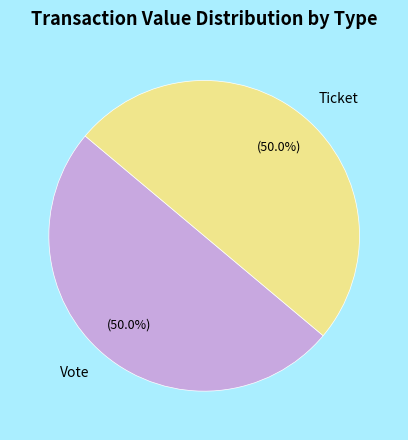

To the nearest percent, what is the average slice percentage?

50%